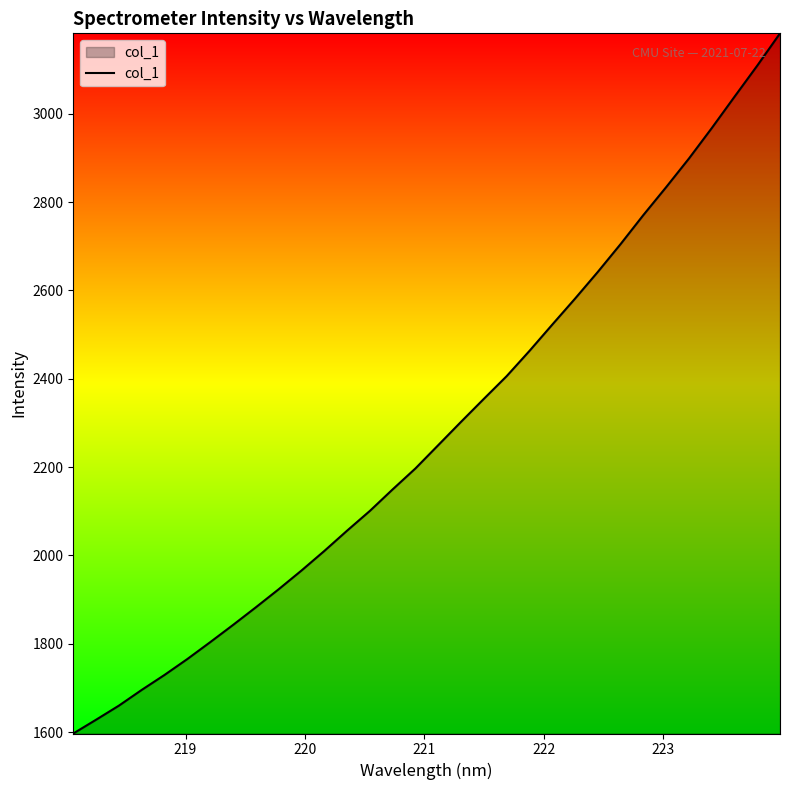

What is the smallest value displayed?

1596.8